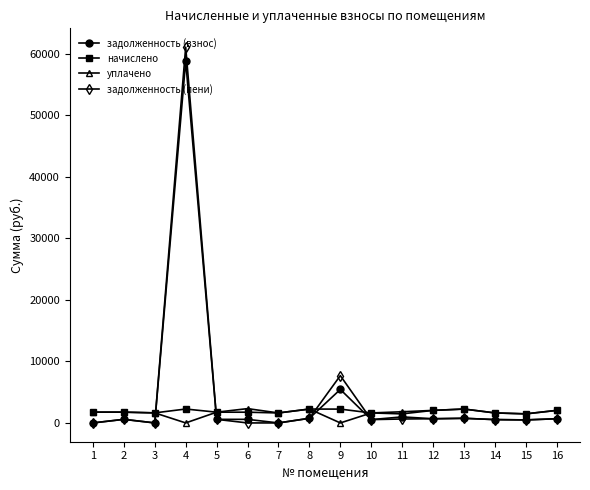

The value of задолженность (пени) at 3 is 0.0. True or false?

True